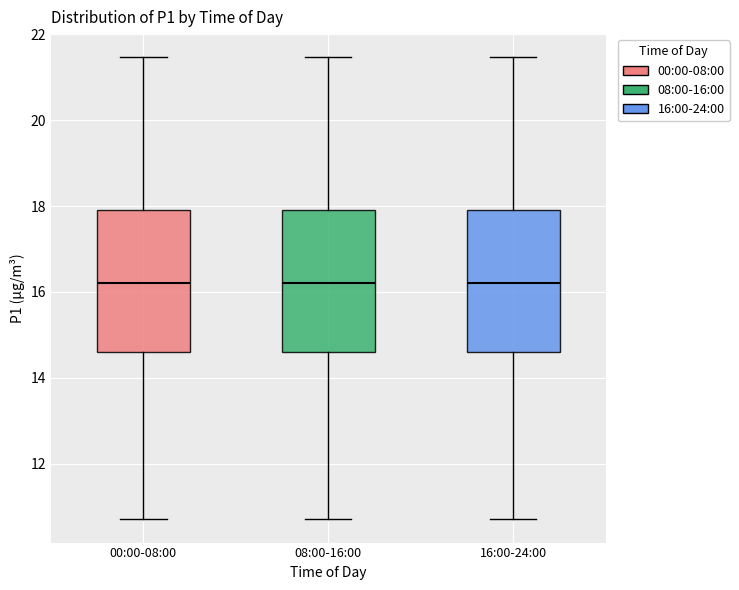

Where is the lower edge of the box for 00:00-08:00 on the y-axis? The values are not printed on the chart, so give them approximately, as read against the axis.

14.6